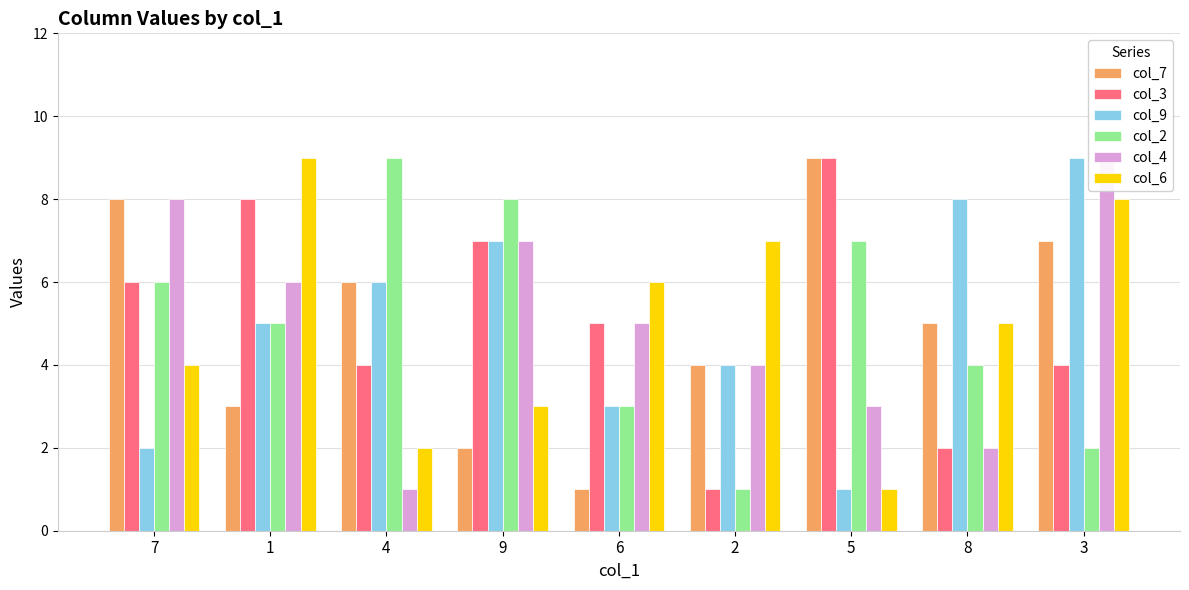

Which series has the widest spread of values?

col_7